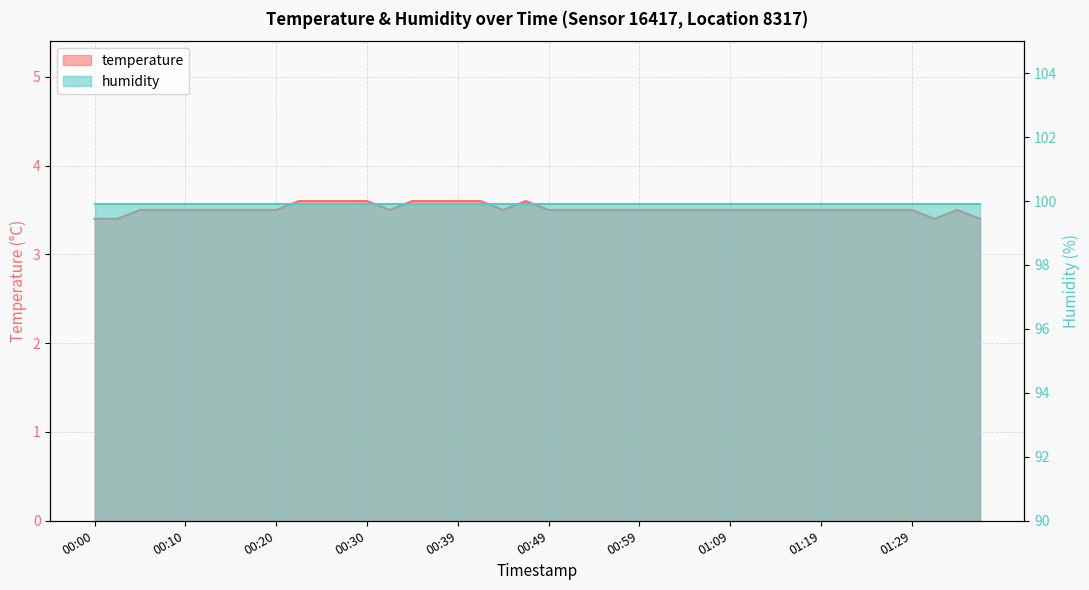

Between 01:21 and 01:31, which is larger?

01:21